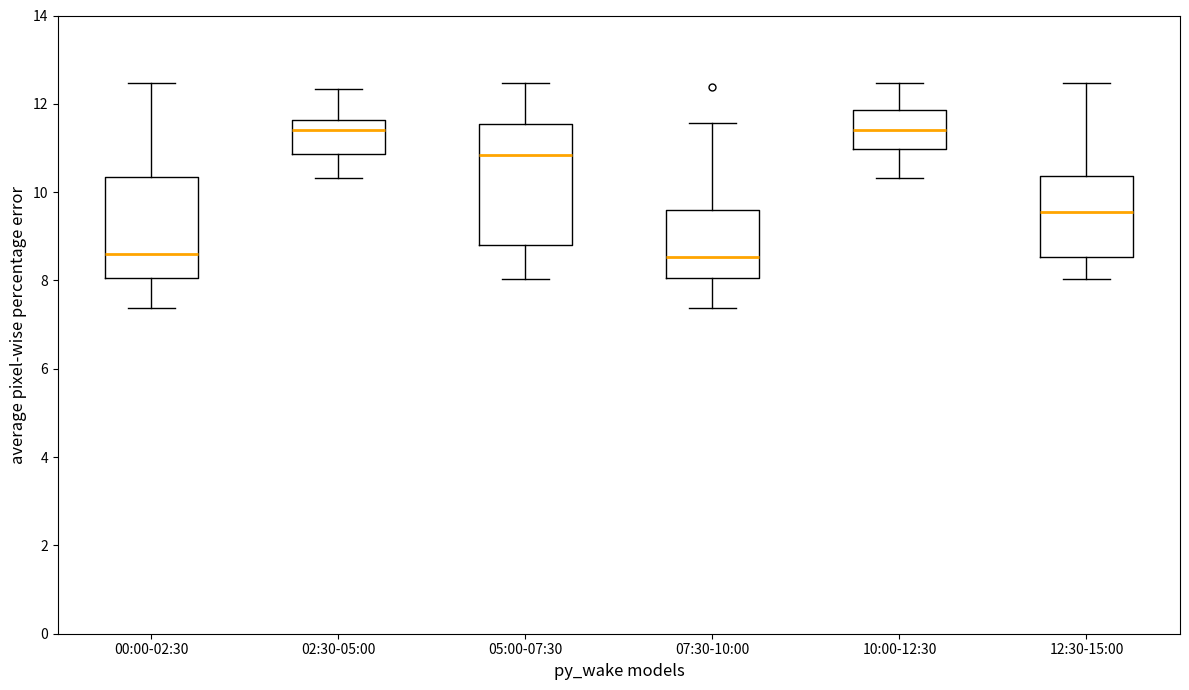

Where does the median line of the box for 12:30-15:00 sit on the y-axis? The values are not printed on the chart, so give them approximately, as read against the axis.

9.6